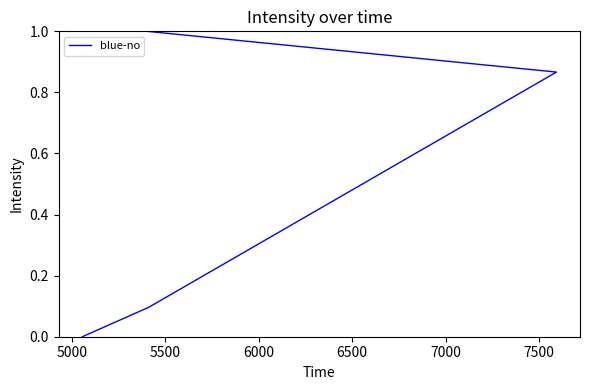

How many lines are shown in the chart?

1